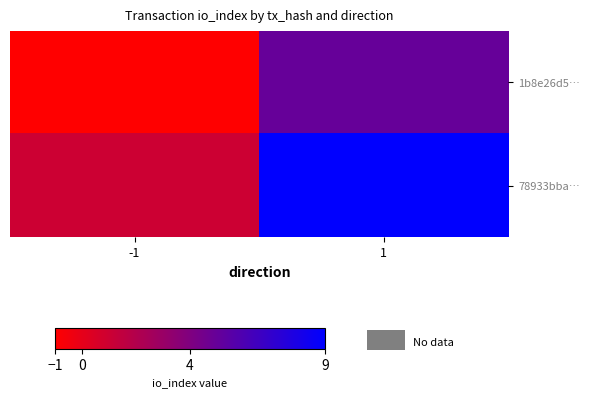

What is the difference between the highest and lowest values at 1?

4